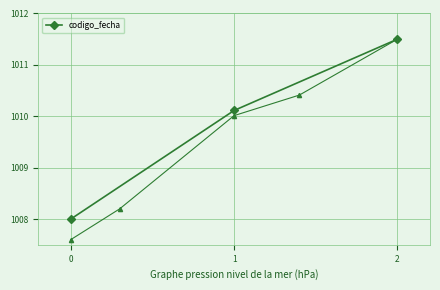

What is the value of the codigo_fecha point at the 2nd from the left?

1010.1